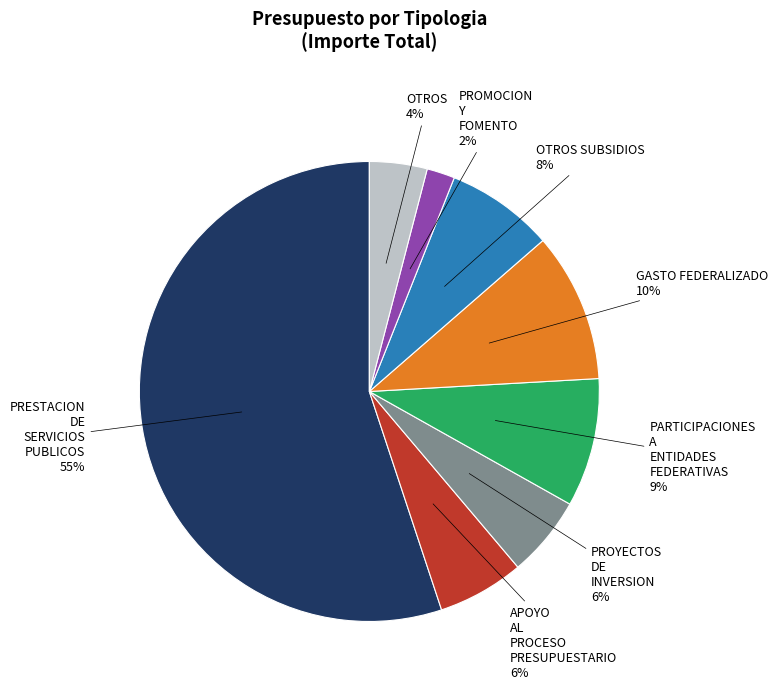

Does any single category account for the majority?

Yes